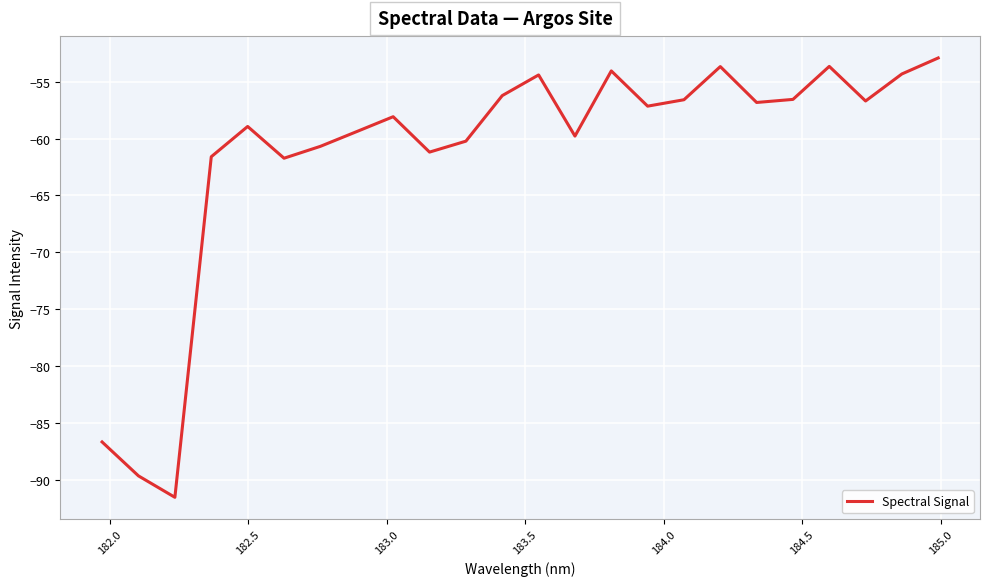

What is the minimum value shown in the chart?

-91.5